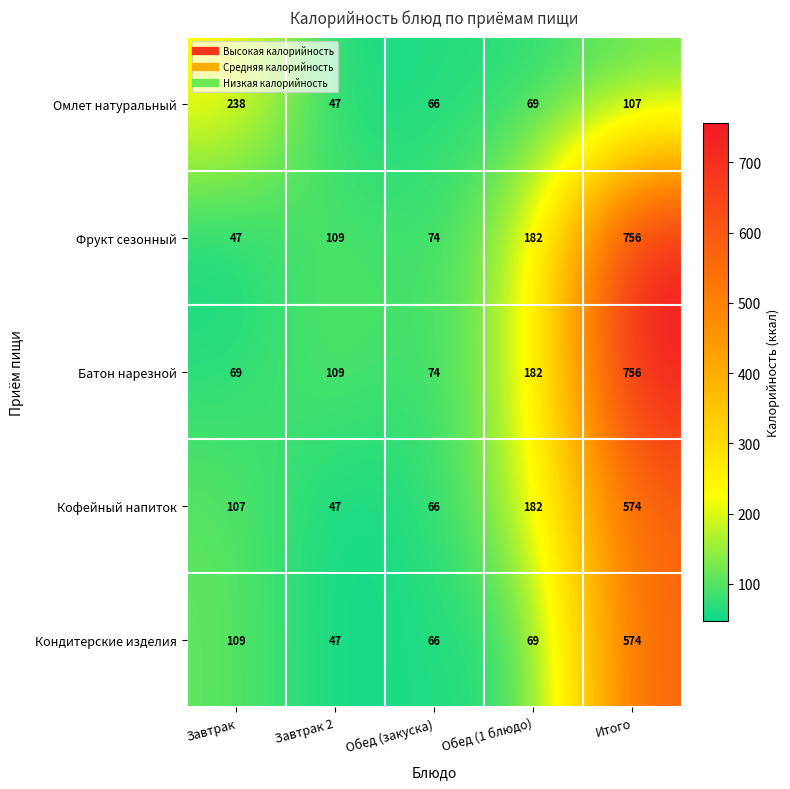

What is the difference between the highest and lowest values at Итого?

649